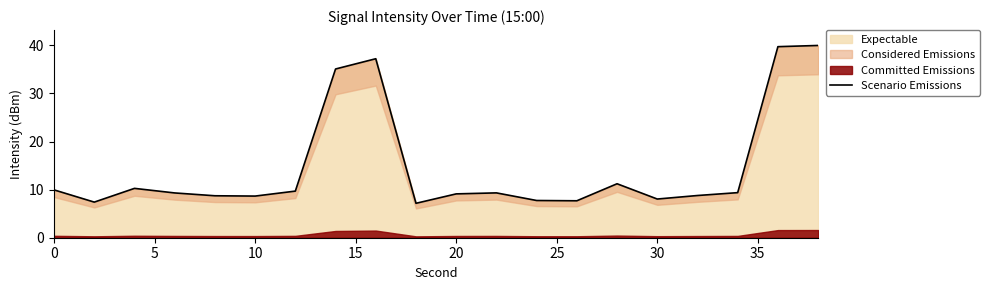

Reading left to right, transcribe all the data shown in this chart.

9.9	7.4	10.3	9.3	8.7	8.7	9.7	35.1	37.2	7.2	9.1	9.3	7.7	7.7	11.2	8.0	8.8	9.4	39.7	40.0